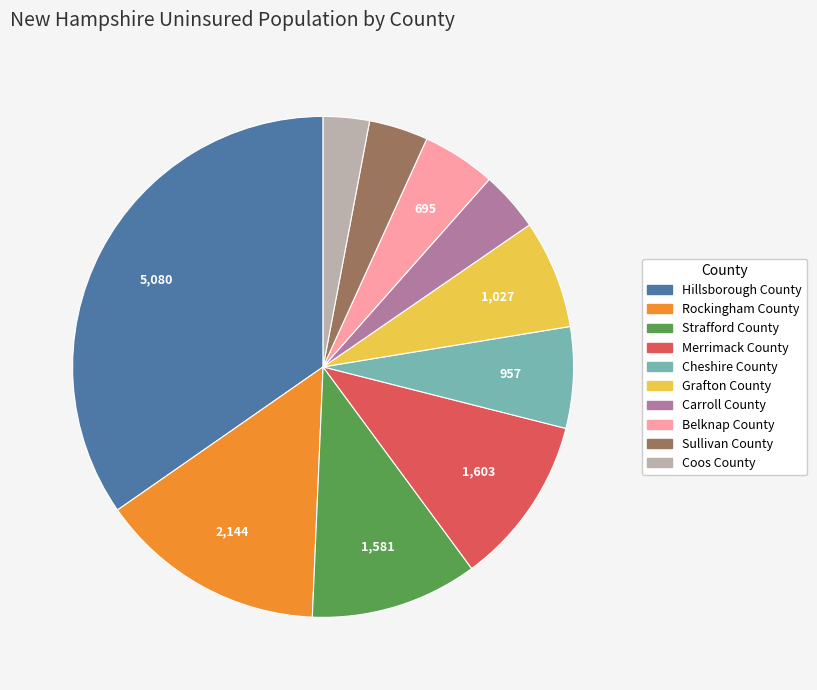

Does any single category account for the majority?

No